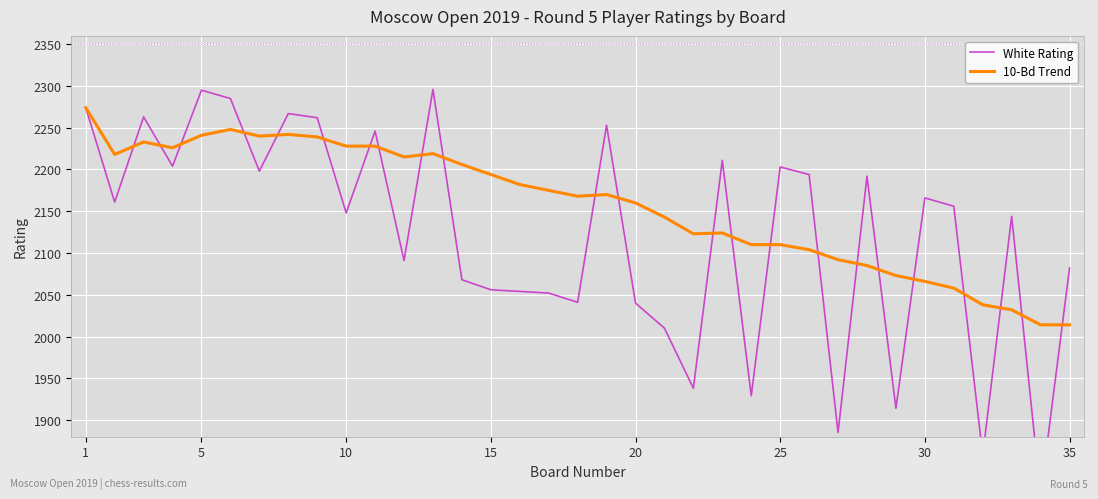

Reading left to right, transcribe all the data shown in this chart.

White Rating: 2274	2161	2263	2204	2295	2285	2198	2267	2262	2148	2246	2091	2296	2068	2056	2054	2052	2041	2253	2040	2010	1938	2211	1929	2203	2194	1885	2192	1914	2166	2156	1858	2144	1810	2082
10-Bd Trend: 2274	2218	2233	2226	2241	2248	2240	2242	2239	2228	2228	2215	2219	2206	2194	2182	2175	2168	2170	2160	2143	2123	2124	2110	2110	2104	2092	2085	2073	2066	2058	2038	2032	2014	2014